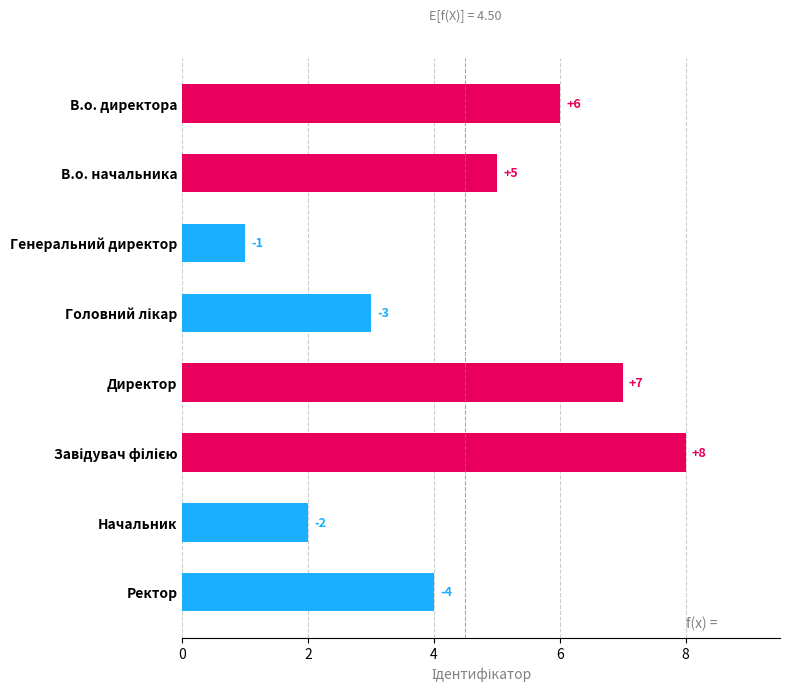

What is the value of the 5th bar from the top?

7